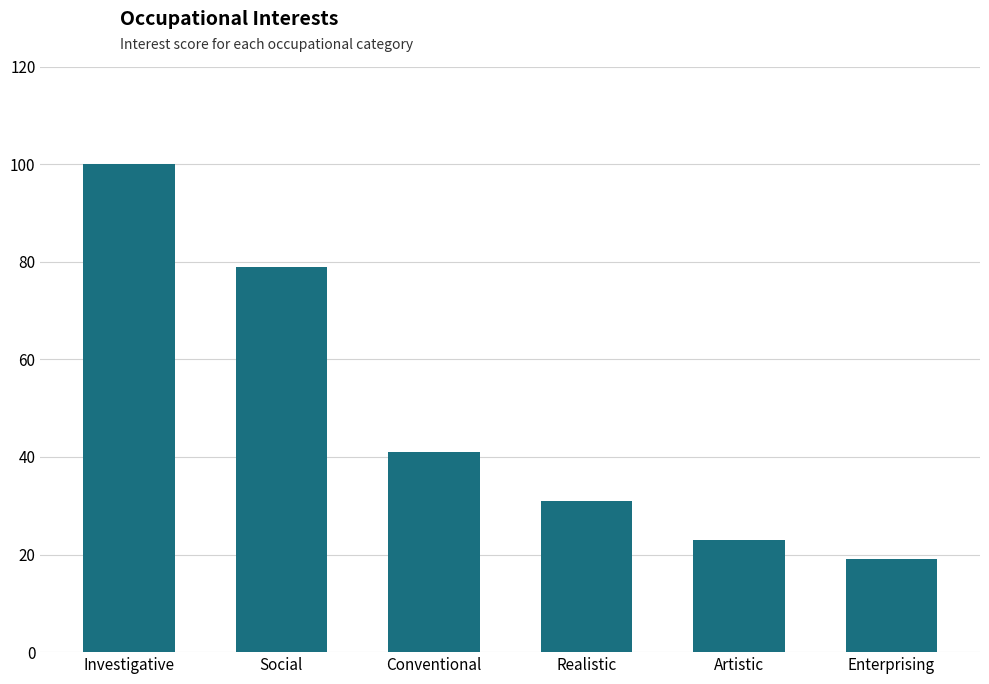

What is the approximate value at Enterprising, to the nearest 5?

20